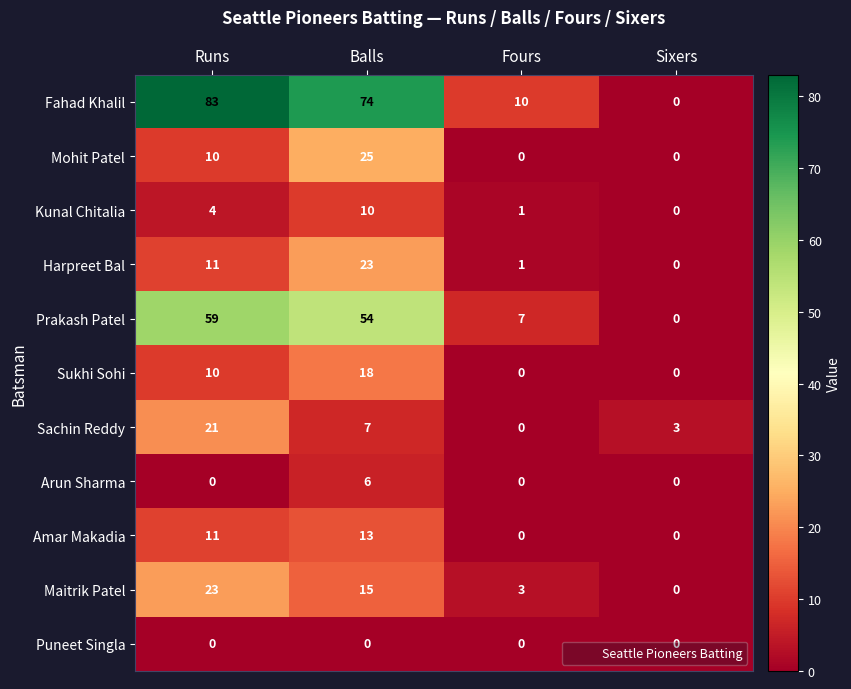

What is the difference between the Fahad Khalil values at Sixers and Runs?

83